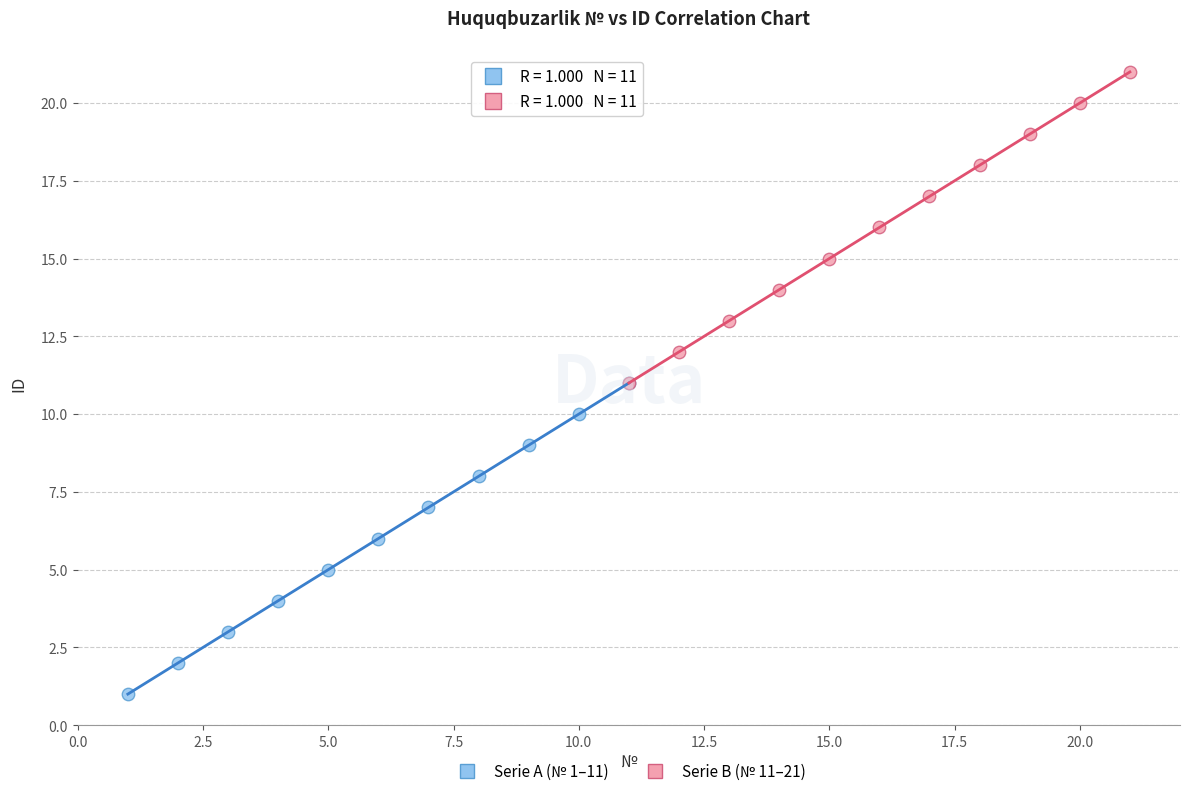

Which series contains the lowest Y value?

Serie A (№ 1–11)